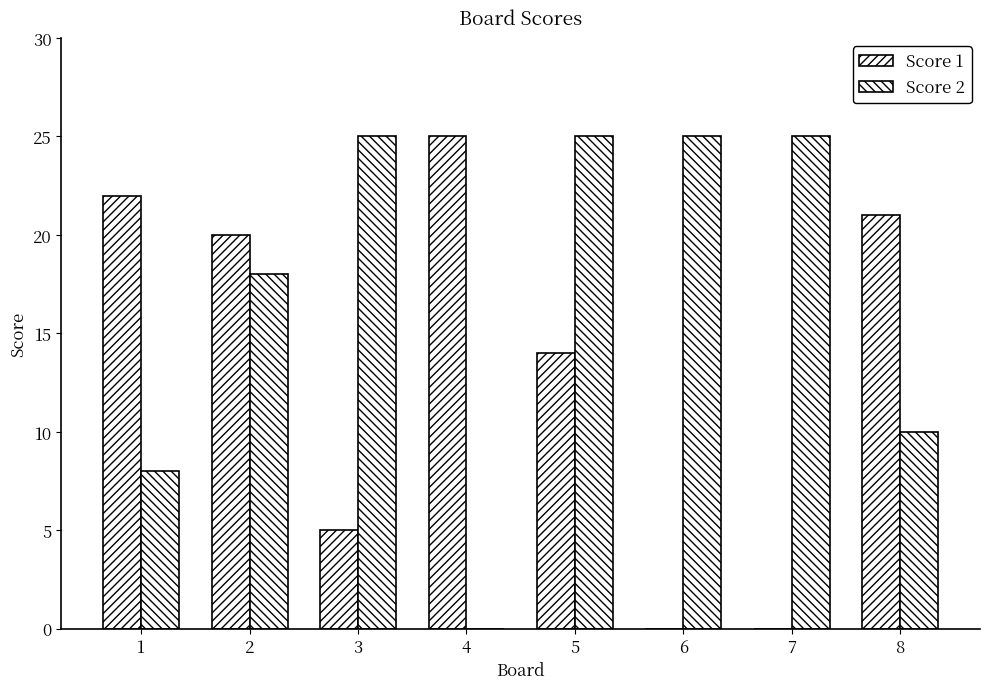

How many data points does each series have?

8